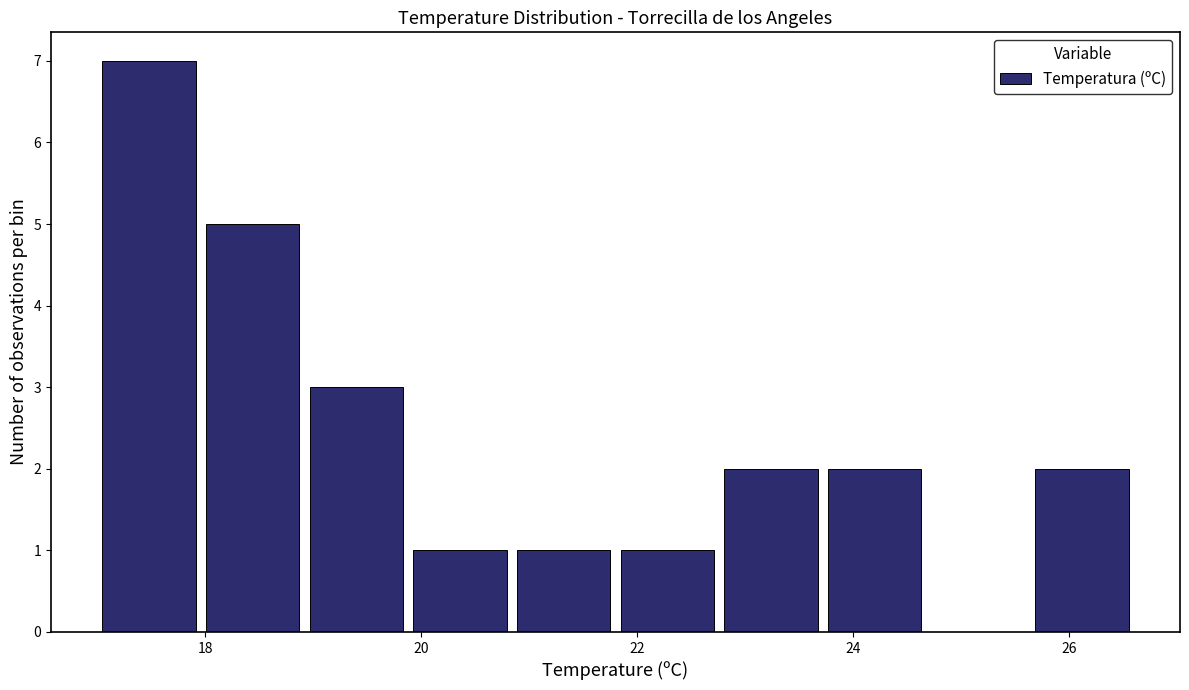

Reading left to right, transcribe this chart: for each bar, give the range it covers on the x-axis and its height. Neither the bar edges nor the heights are printed on the chart, so give them approximately, as read against the axes.

17.00 to 17.96: 7
17.96 to 18.92: 5
18.92 to 19.88: 3
19.88 to 20.84: 1
20.84 to 21.80: 1
21.80 to 22.76: 1
22.76 to 23.72: 2
23.72 to 24.68: 2
24.68 to 25.64: 0
25.64 to 26.60: 2